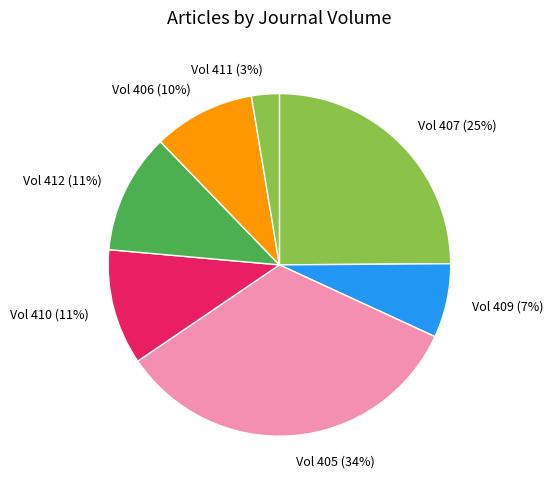

To the nearest percent, what is the difference between the largest and smallest slice percentages?

31%